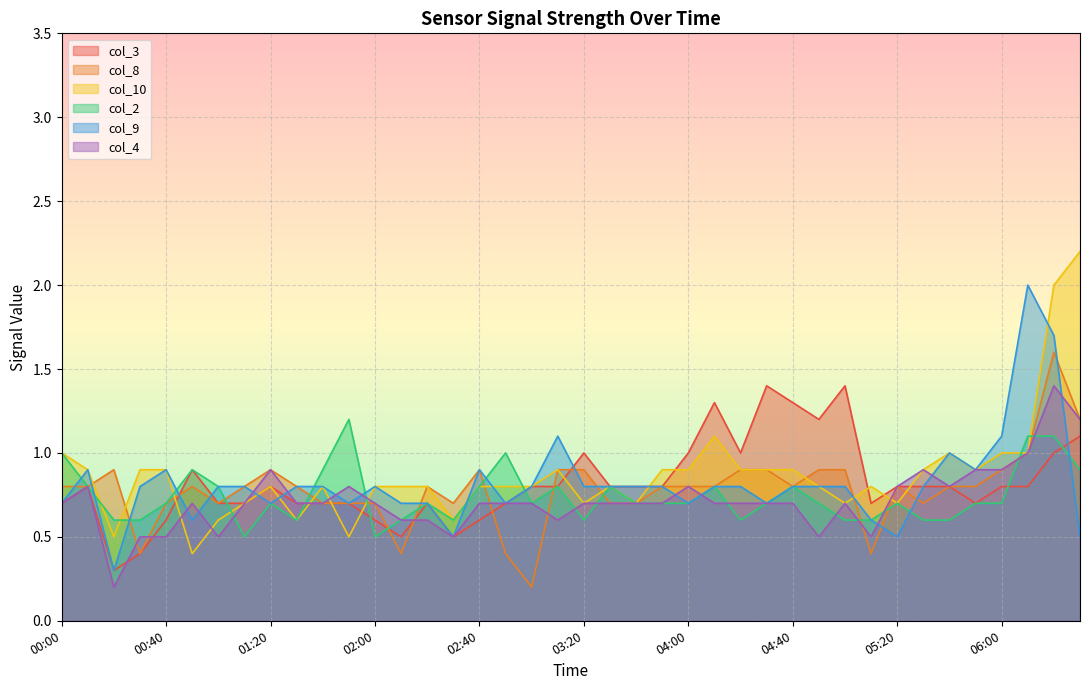

Which category has the highest value in the col_2 series?

01:50